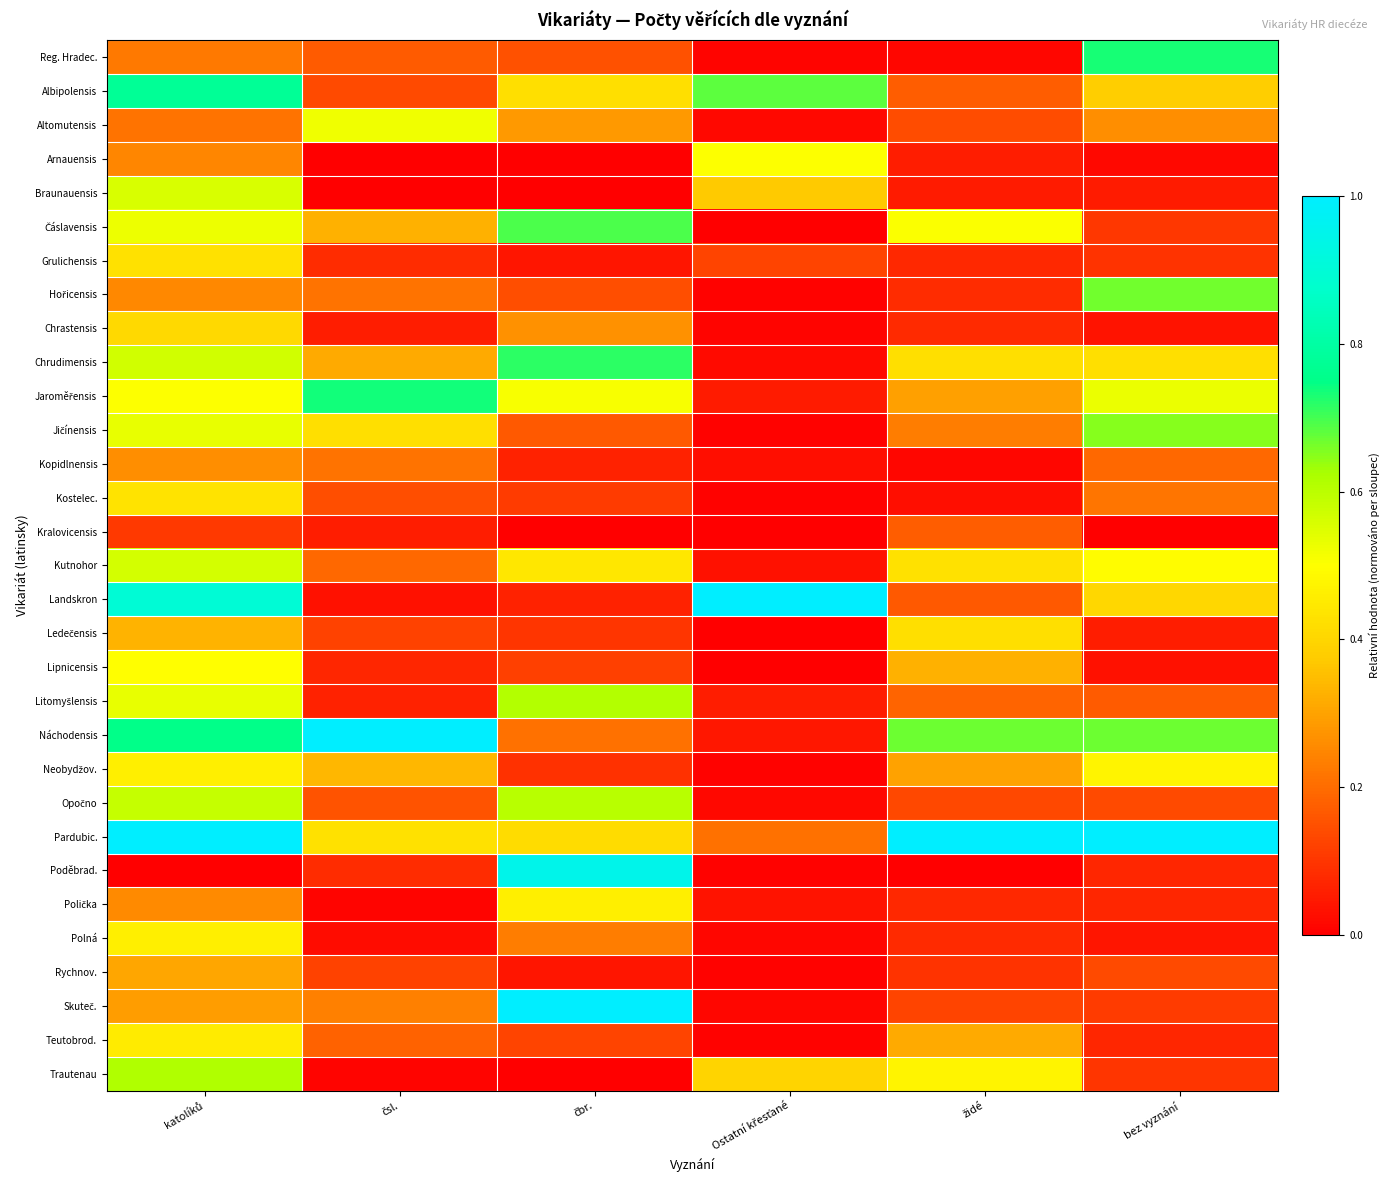

List the series in order of their peak value, highest first.

Landskron, Náchodensis, Pardubic., Skuteč., Poděbrad., Albipolensis, Jaroměřensis, Reg. Hradec., Chrudimensis, Čáslavensis, Hořicensis, Jičínensis, Trautenau, Litomyšlensis, Opočno, Kutnohor, Braunauensis, Altomutensis, Arnauensis, Lipnicensis, Neobydžov., Polička, Polná, Teutobrod., Kostelec., Grulichensis, Ledečensis, Chrastensis, Rychnov., Kopidlnensis, Kralovicensis